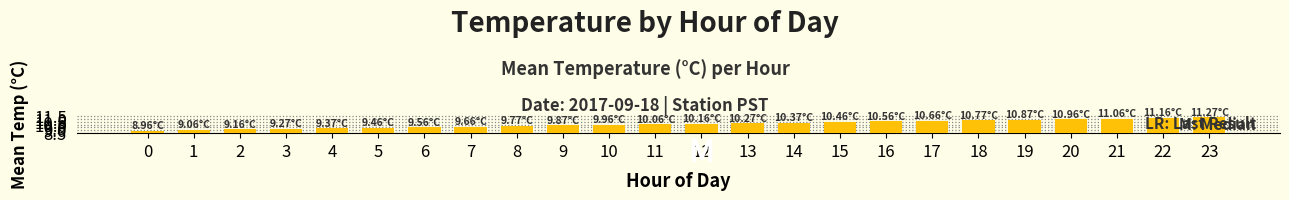

Rank the categories by value from highest to lowest.

23, 22, 21, 20, 19, 18, 17, 16, 15, 14, 13, 12, 11, 10, 9, 8, 7, 6, 5, 4, 3, 2, 1, 0